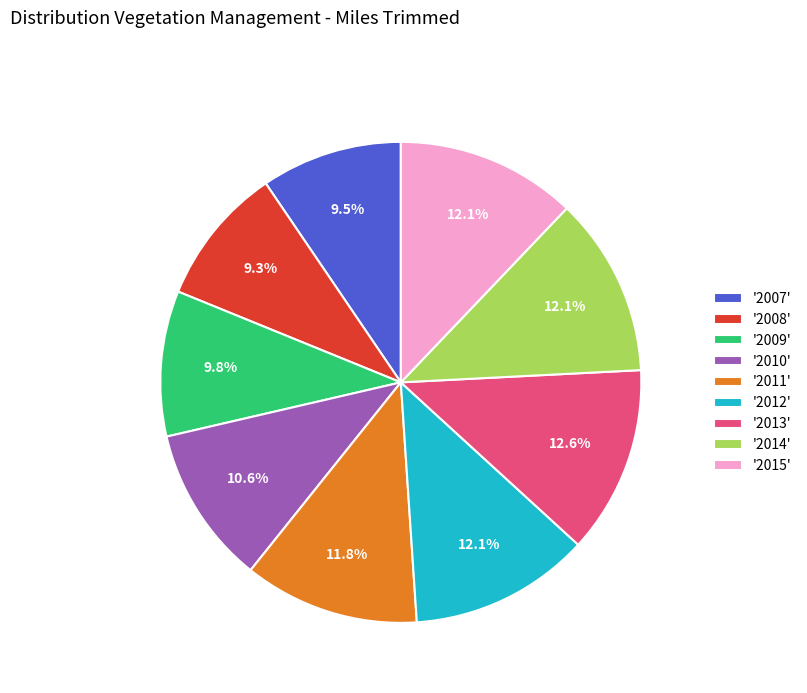

What is the total percentage of '2012' and '2007'?

21.6%